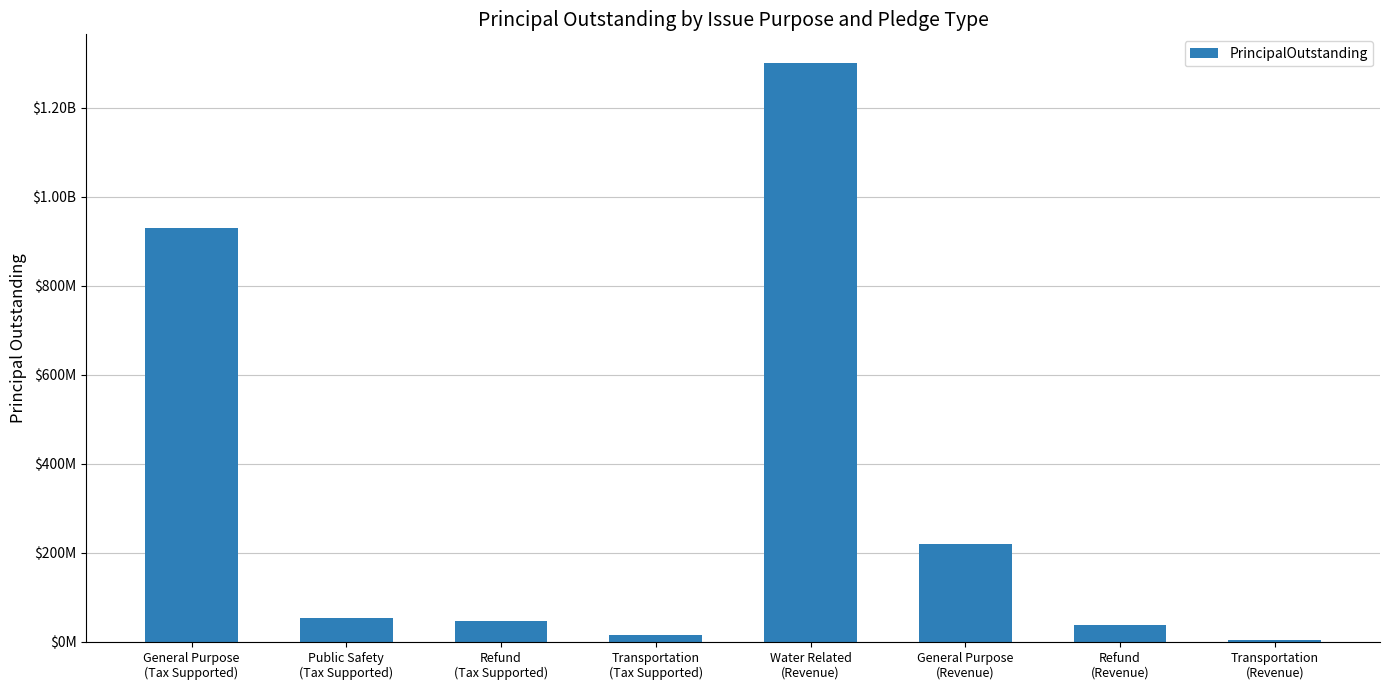

The chart shows a value of 712956418 at Water Related
(Revenue). True or false?

False